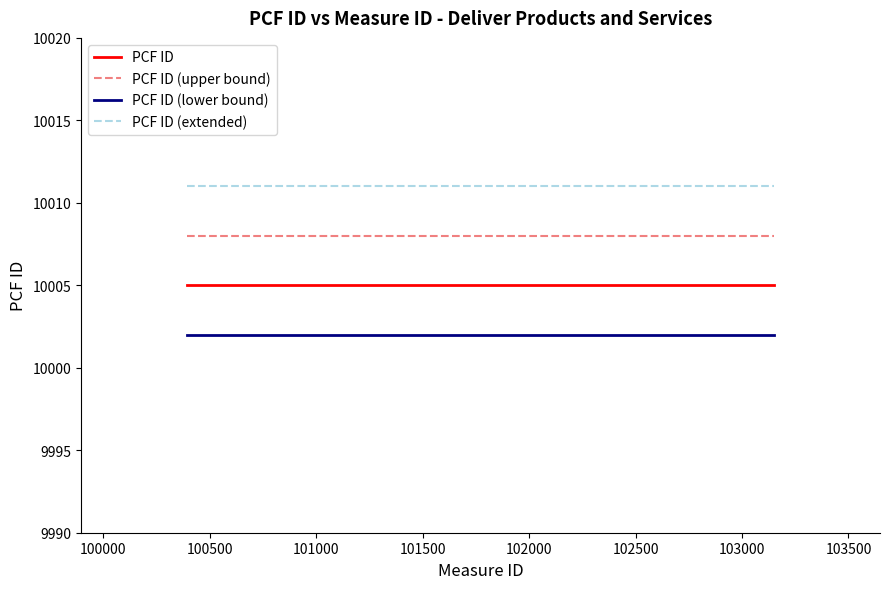

What is the minimum value shown in the chart?

10002